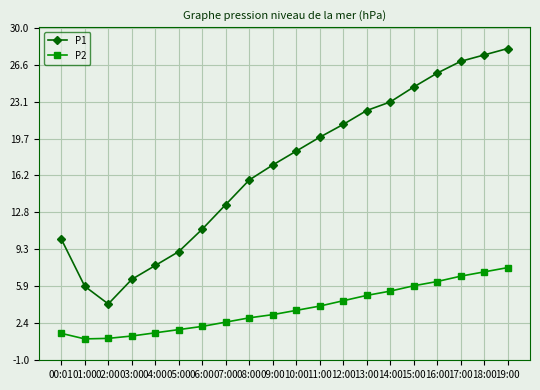

How many data points in P1 are above 18?

10